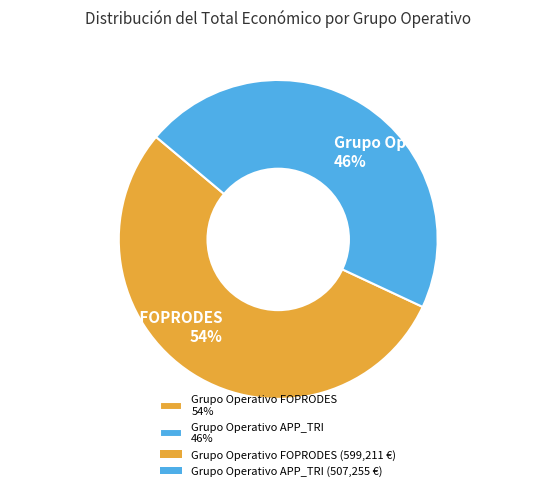

Which has a higher value, Grupo Operativo APP_TRI or Grupo Operativo FOPRODES?

Grupo Operativo FOPRODES